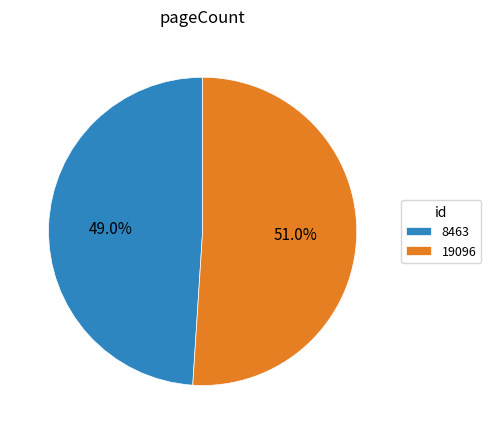

What is the ratio of the value at 19096 to the value at 8463?

1.0